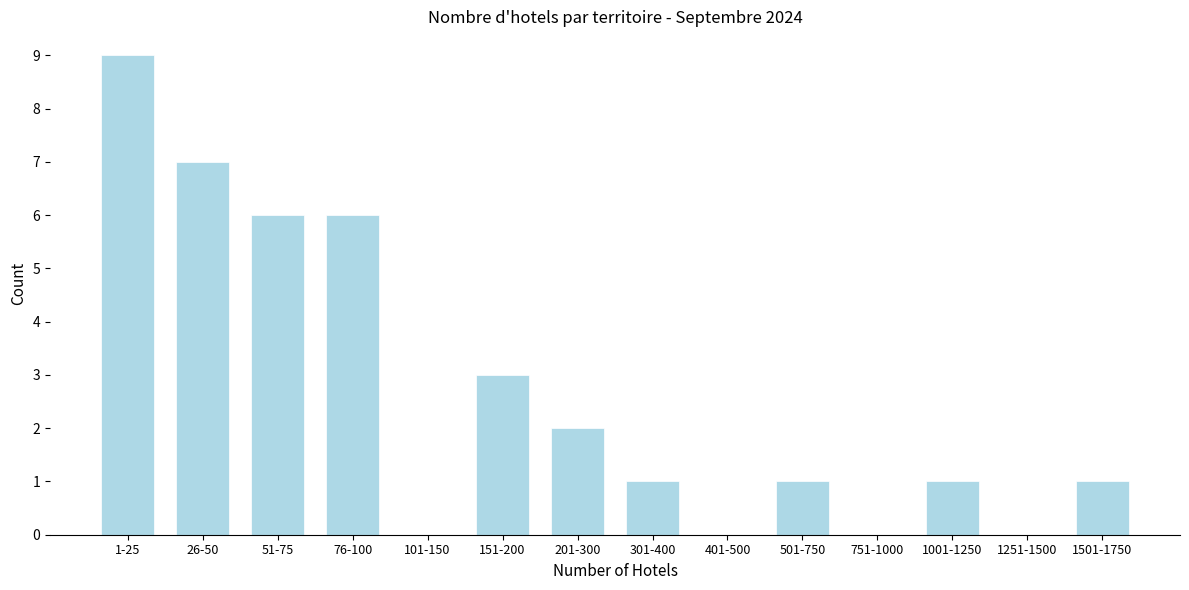

Reading left to right, list all the values displayed in this chart.

1-25=9	26-50=7	51-75=6	76-100=6	101-150=0	151-200=3	201-300=2	301-400=1	401-500=0	501-750=1	751-1000=0	1001-1250=1	1251-1500=0	1501-1750=1